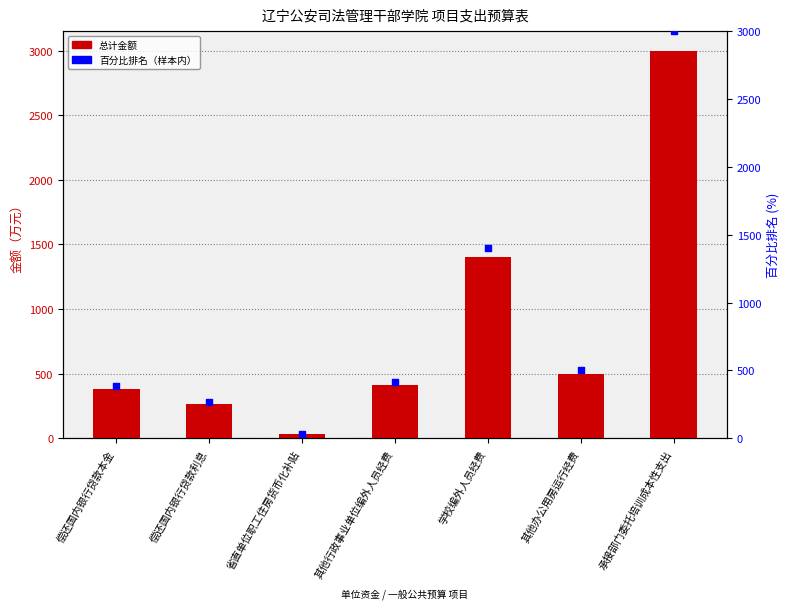

Which series has the largest total across all categories?

总计（万元）